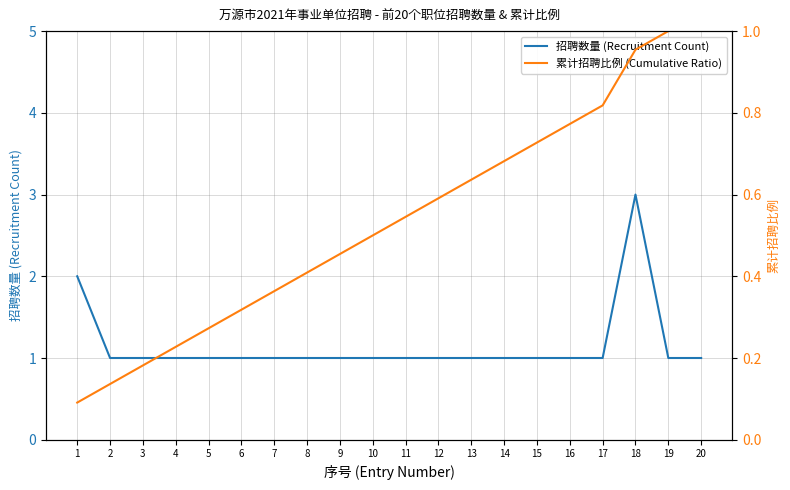

At which category is the sum across all series the highest?

18